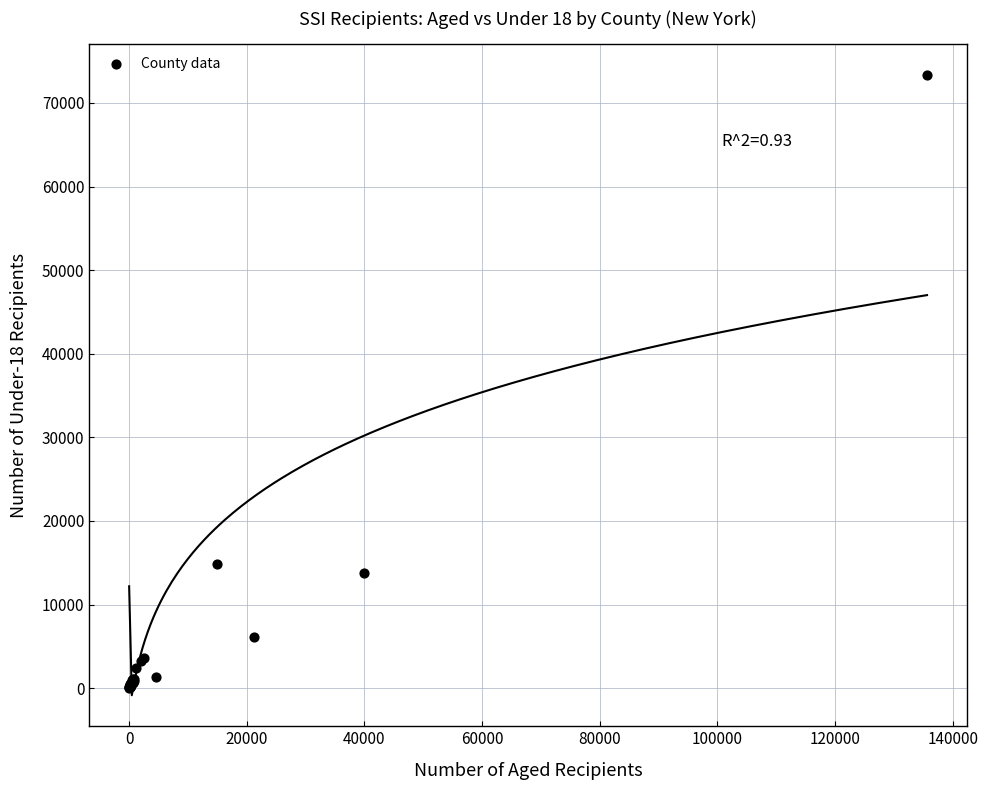

What Y value in the scatter plot is closest to 36665?

14824